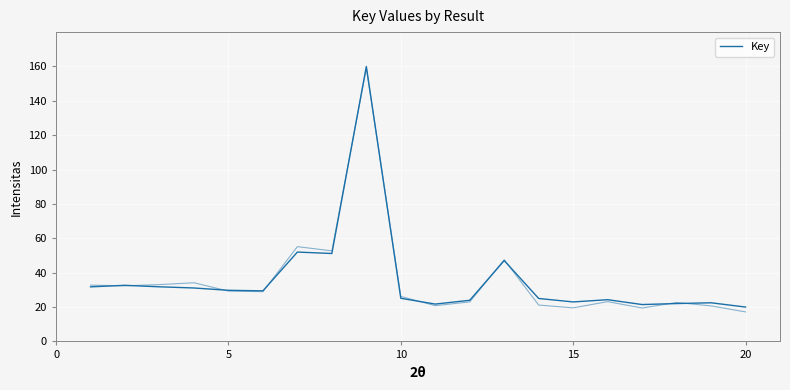

What is the maximum value shown in the chart?

160.0